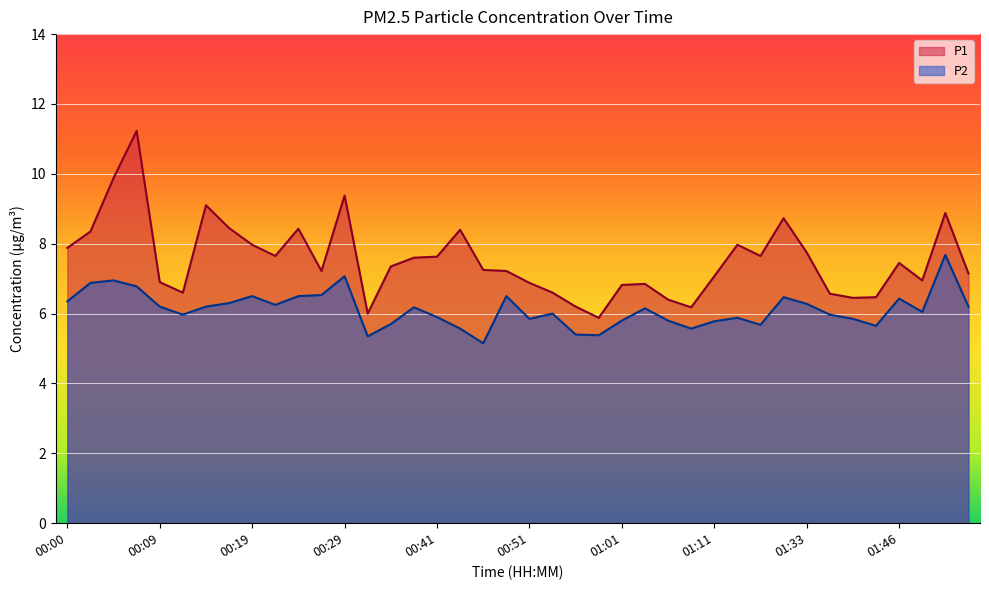

Which series has the widest spread of values?

P1